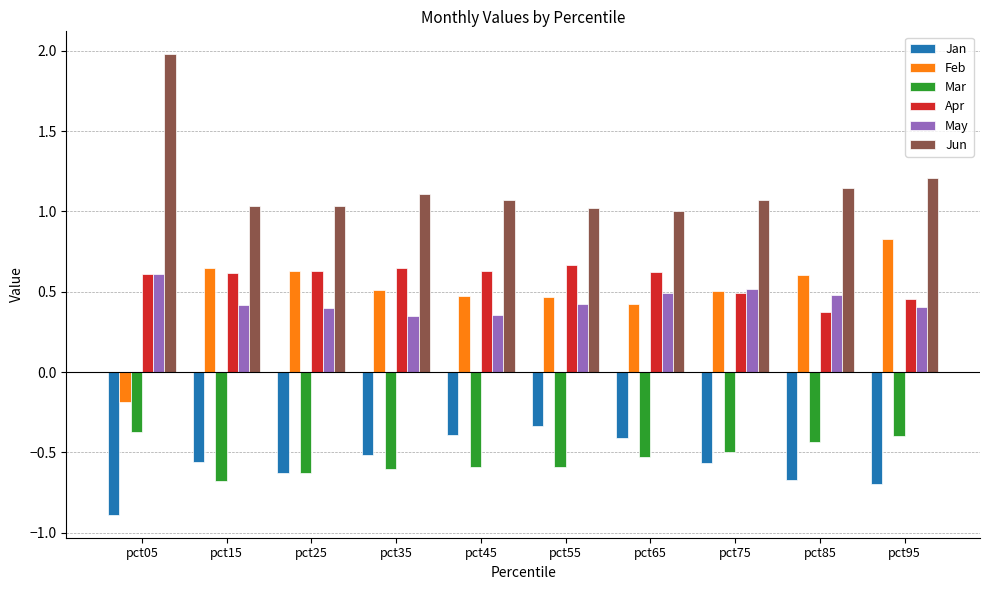

Is the value of Jan at pct35 greater than the value of Mar at pct25?

Yes